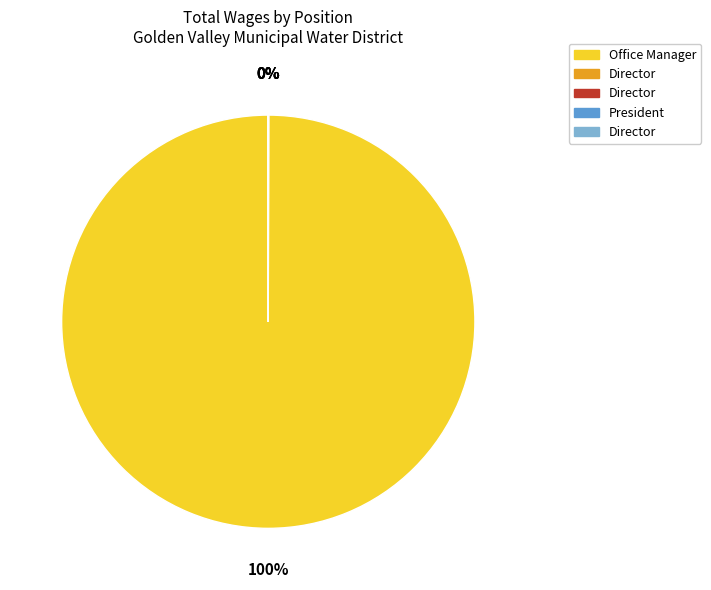

To the nearest percent, what is the difference between the largest and smallest slice percentages?

100%